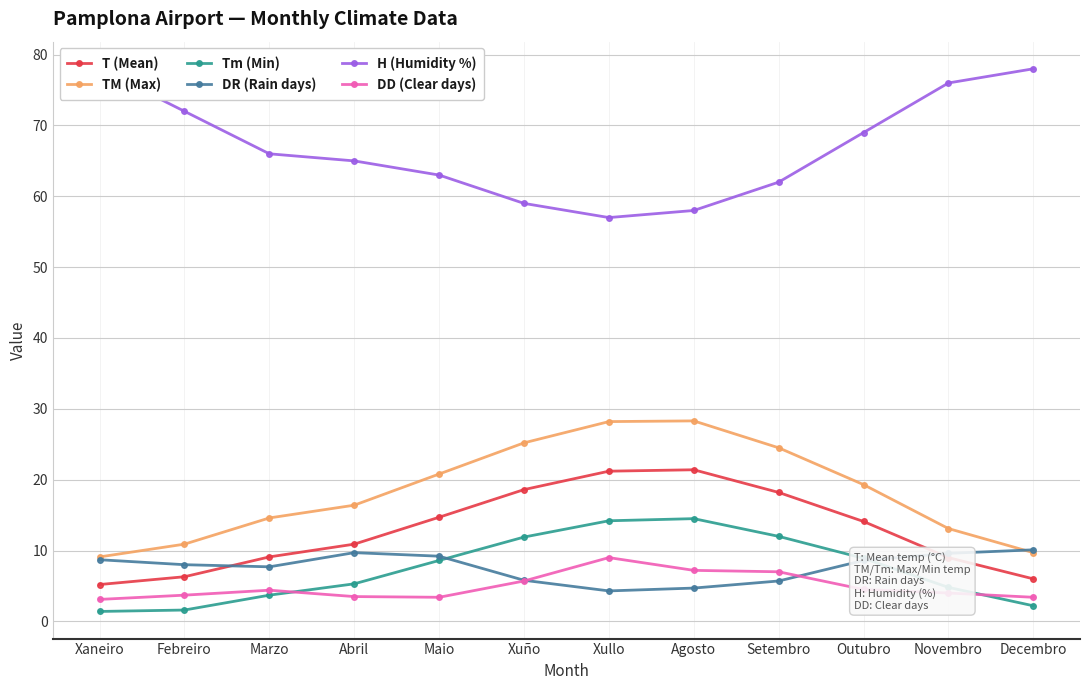

True or false: T (Mean) and Tm (Min) intersect in this chart.

False